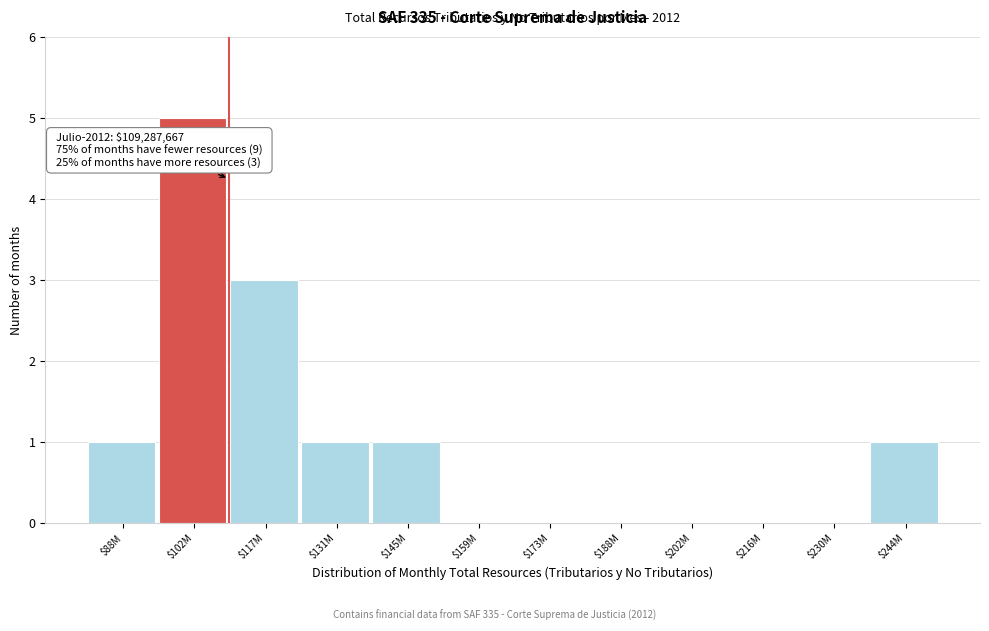

Which category has the highest value across all series?

$102M